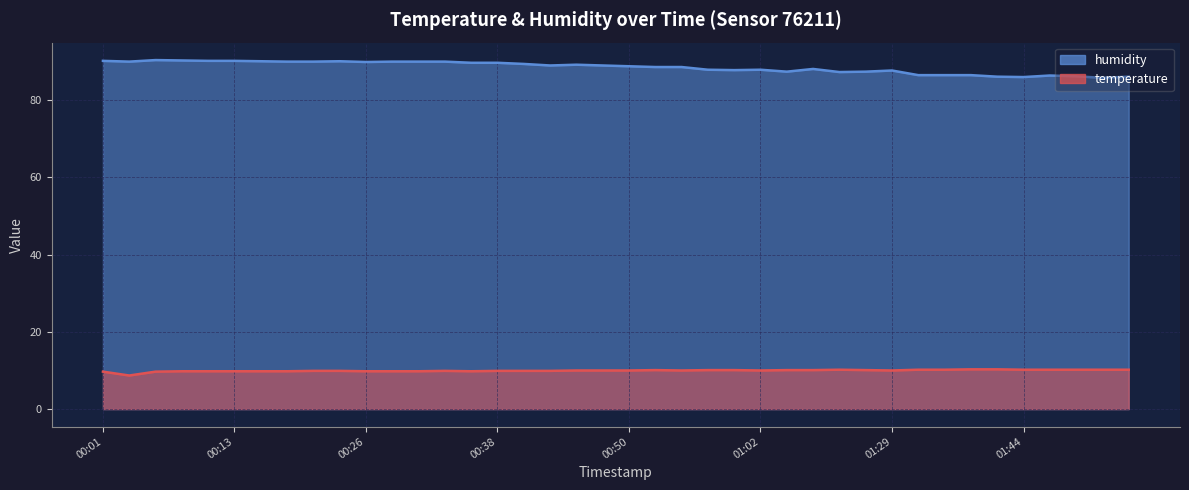

Which series has the widest spread of values?

humidity